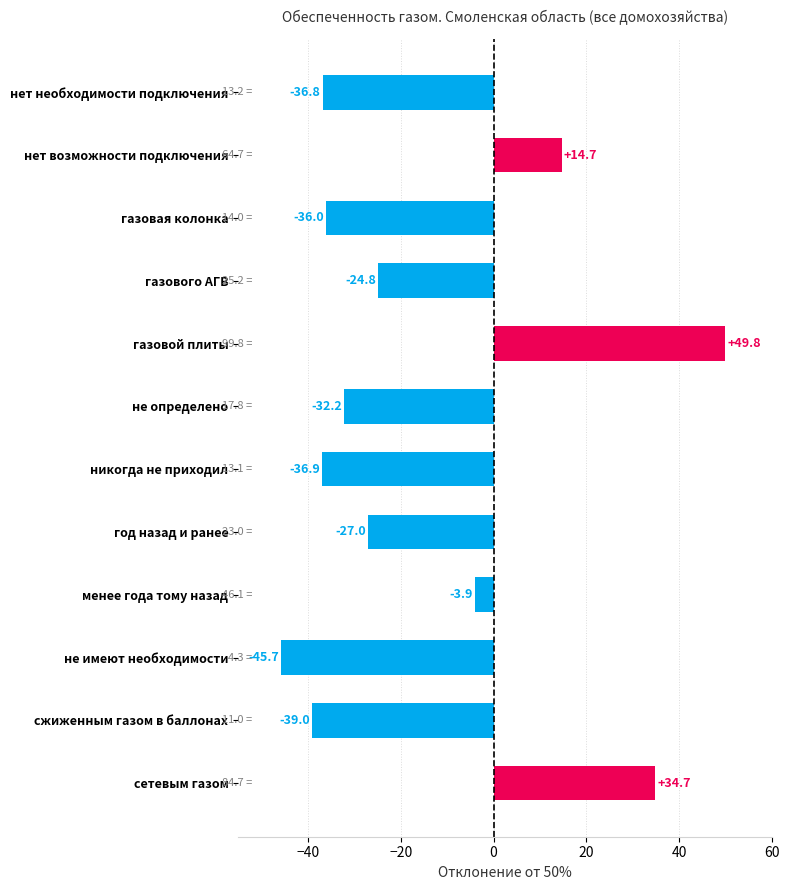

What is the greatest value displayed?

49.8